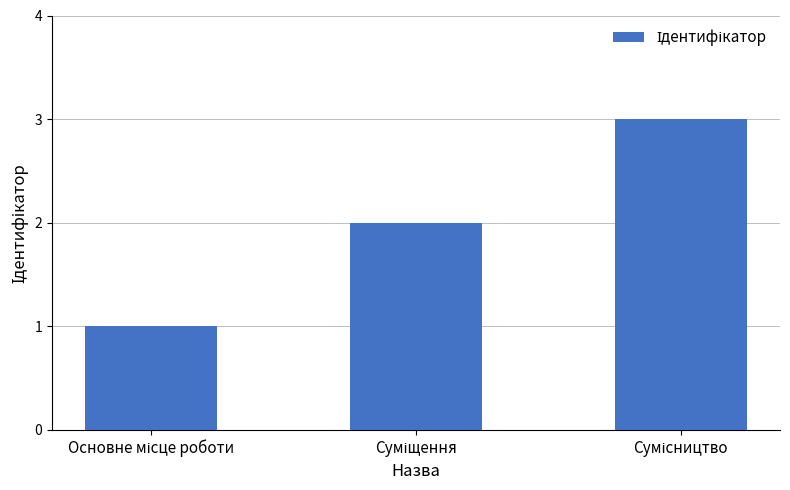

How many data points does each series have?

3